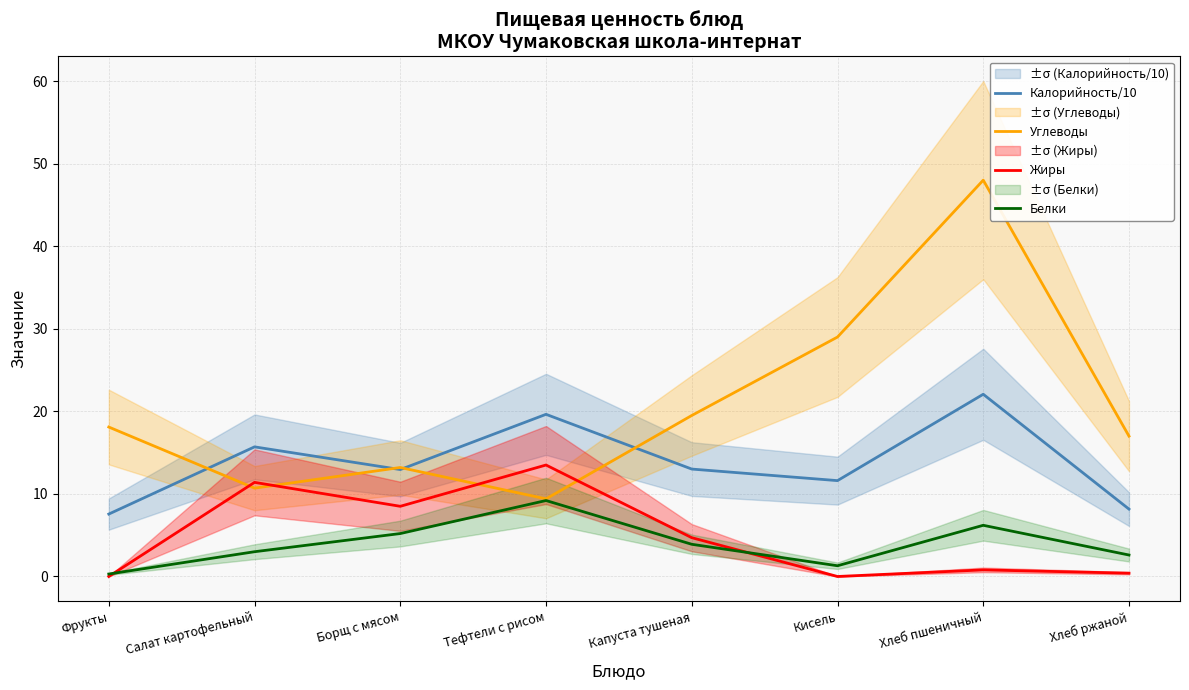

Is it true that Жиры equals 15.3 at Салат картофельный?

False